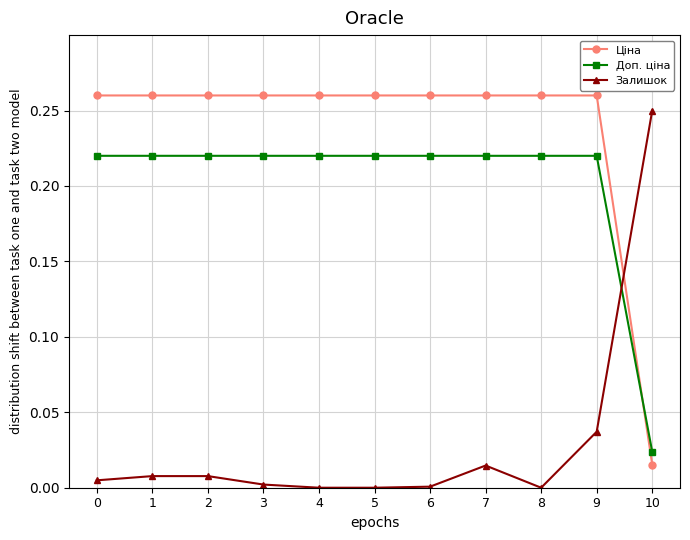

Count the Доп. ціна values in the range 0 to 1.

11